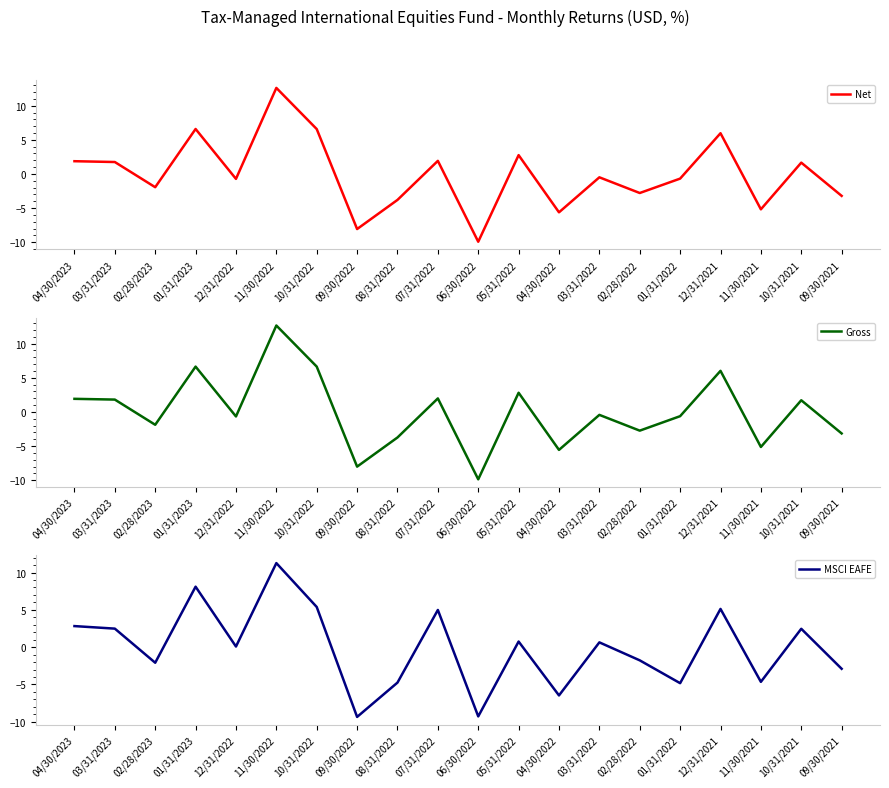

True or false: Gross and Net cross at least once.

False